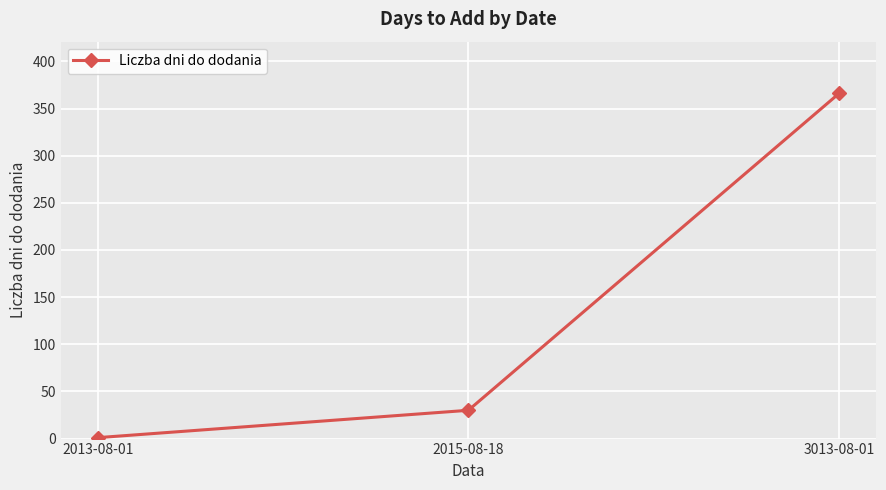

Which category has the highest value across all series?

3013-08-01